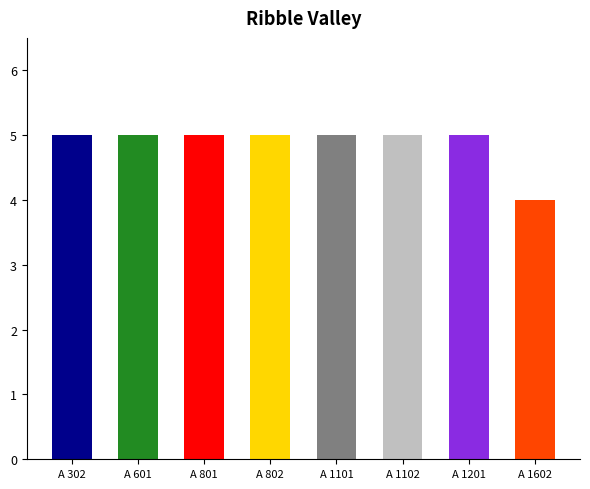

Reading left to right, what are all the values shown in this chart?

A 302=5	A 601=5	A 801=5	A 802=5	A 1101=5	A 1102=5	A 1201=5	A 1602=4